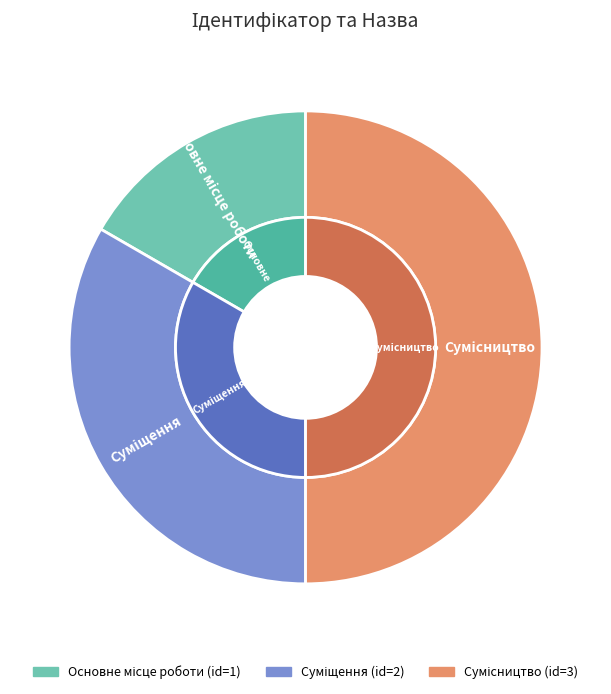

Is Суміщення the majority of the pie?

No